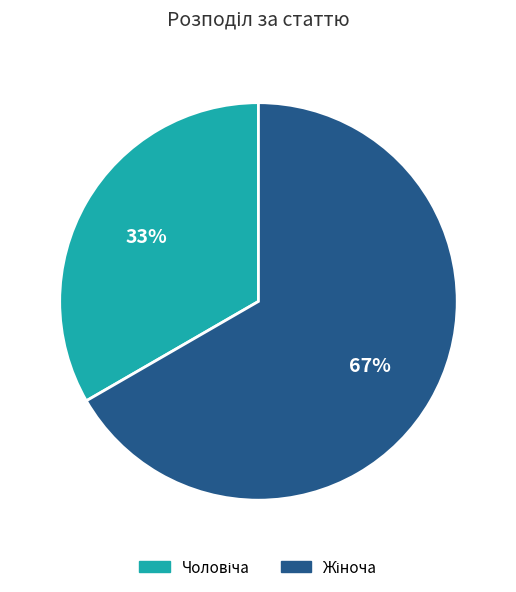

Is there any slice that represents more than half of the pie?

Yes